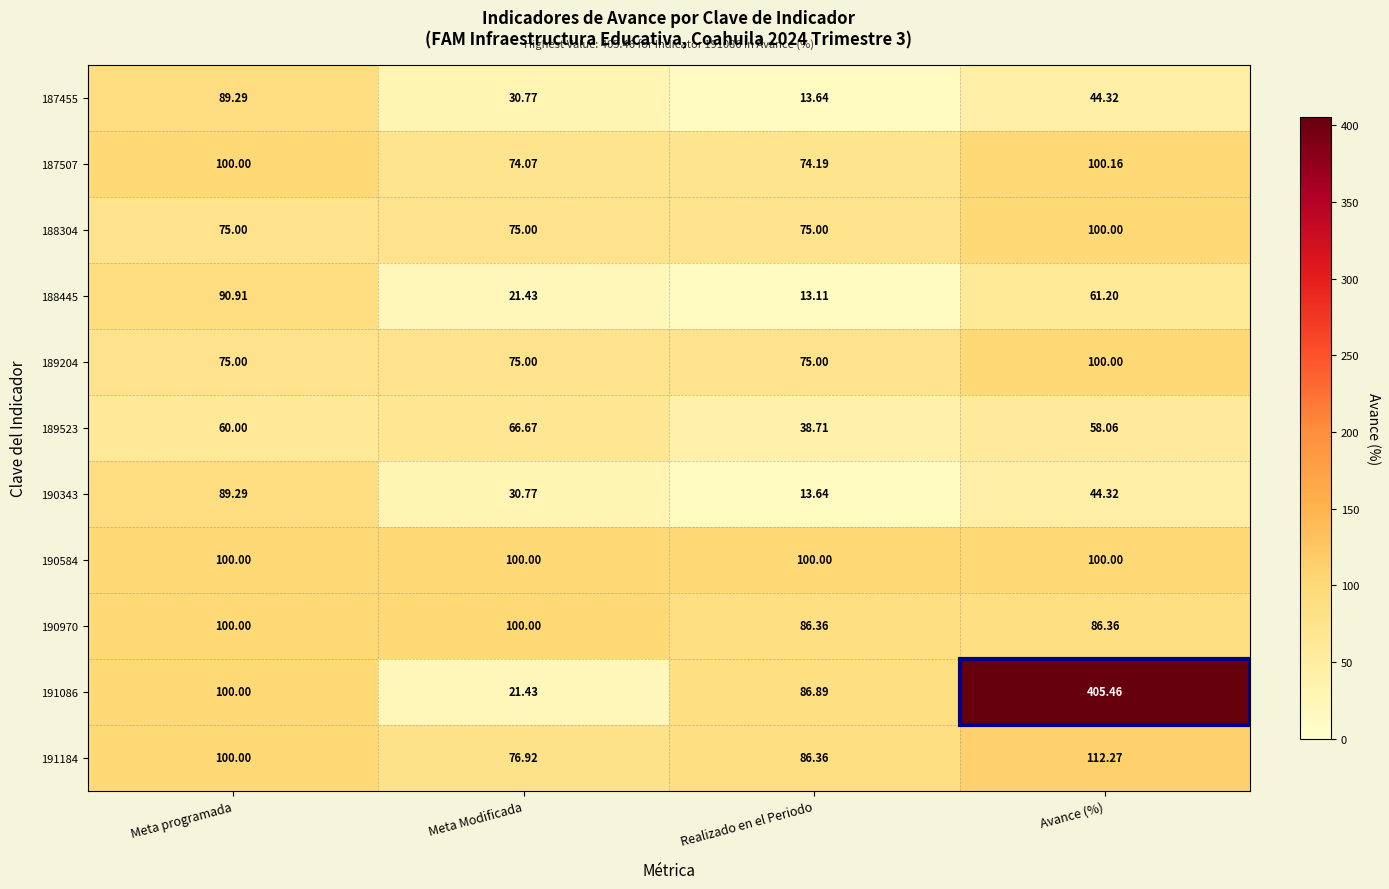

List the labels in order of 187455 value, largest first.

Meta programada, Avance (%), Meta Modificada, Realizado en el Periodo